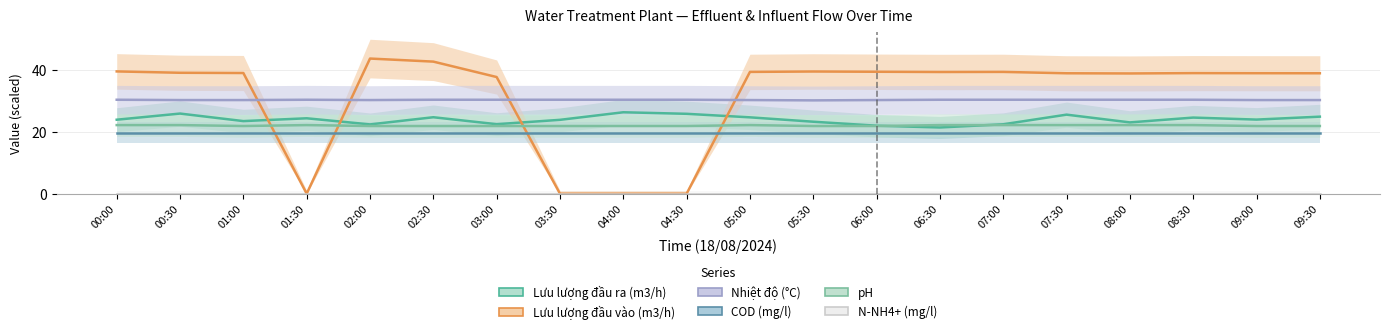

How many lines are shown in the chart?

6